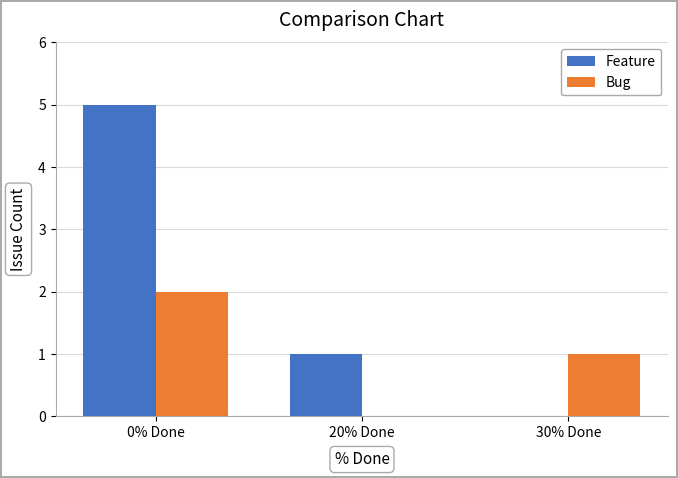

Which label corresponds to the largest value in the chart?

0% Done